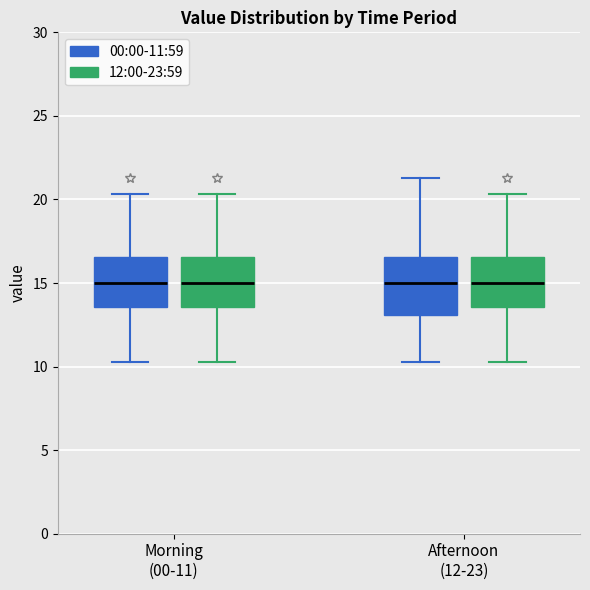

Where is the lower edge of the box for Morning (00-11) (00:00-11:59) on the y-axis? The values are not printed on the chart, so give them approximately, as read against the axis.

13.5